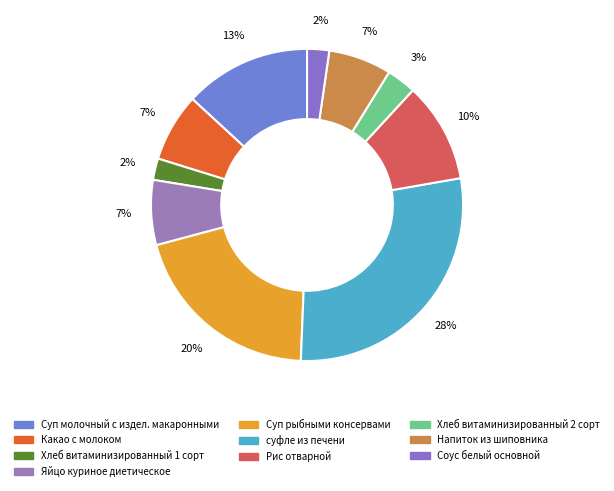

How many slices are in this pie chart?

10